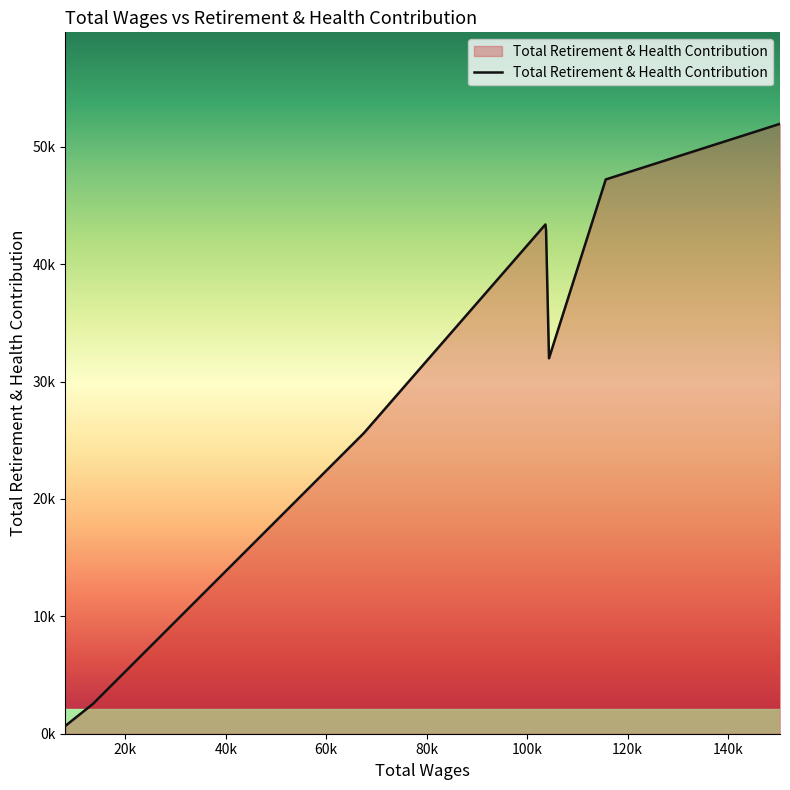

List the labels in order of value, smallest first.

8038.0, 13517.0, 67494.0, 104353.0, 103765.0, 103638.0, 115661.0, 150361.0